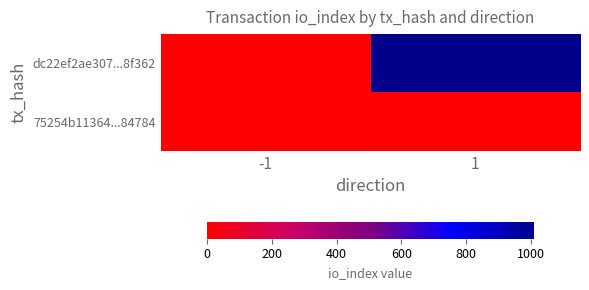

Which series has the largest total across all categories?

dc22ef2ae307...8f362